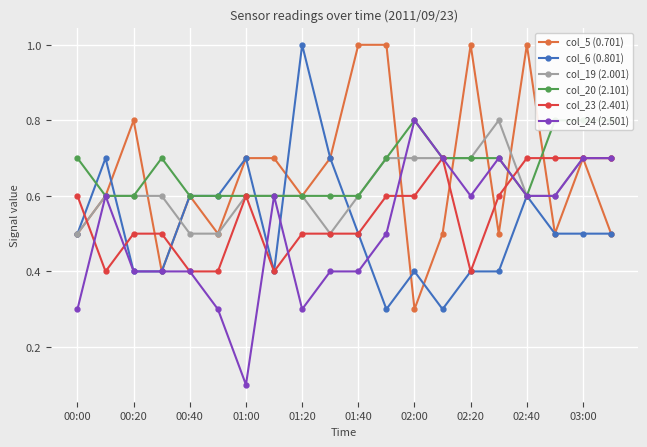

At which label does col_24 (2.501) reach its minimum?

01:00